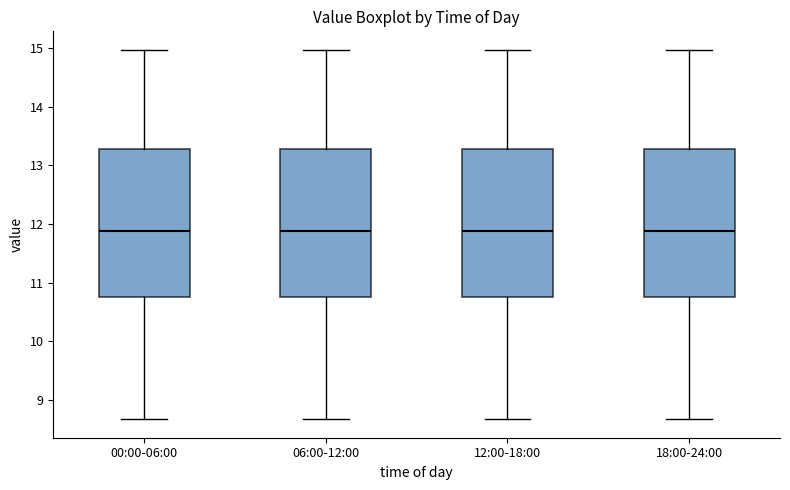

Where does the lower whisker of the box for 06:00-12:00 end on the y-axis? The values are not printed on the chart, so give them approximately, as read against the axis.

8.7